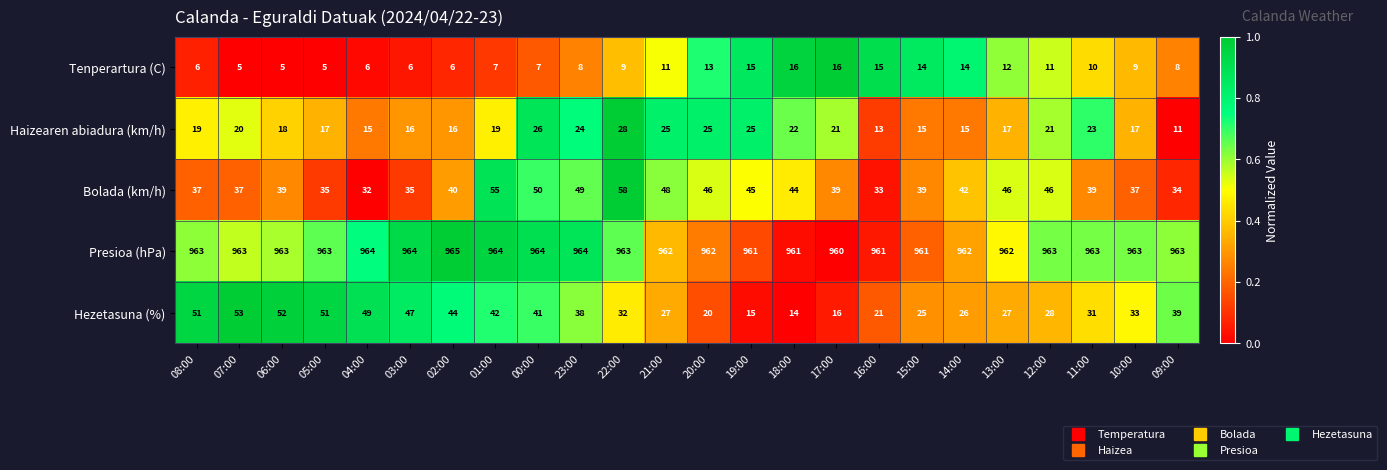

What is the sum of the Tenperartura (C) values at 22:00 and 21:00?

20